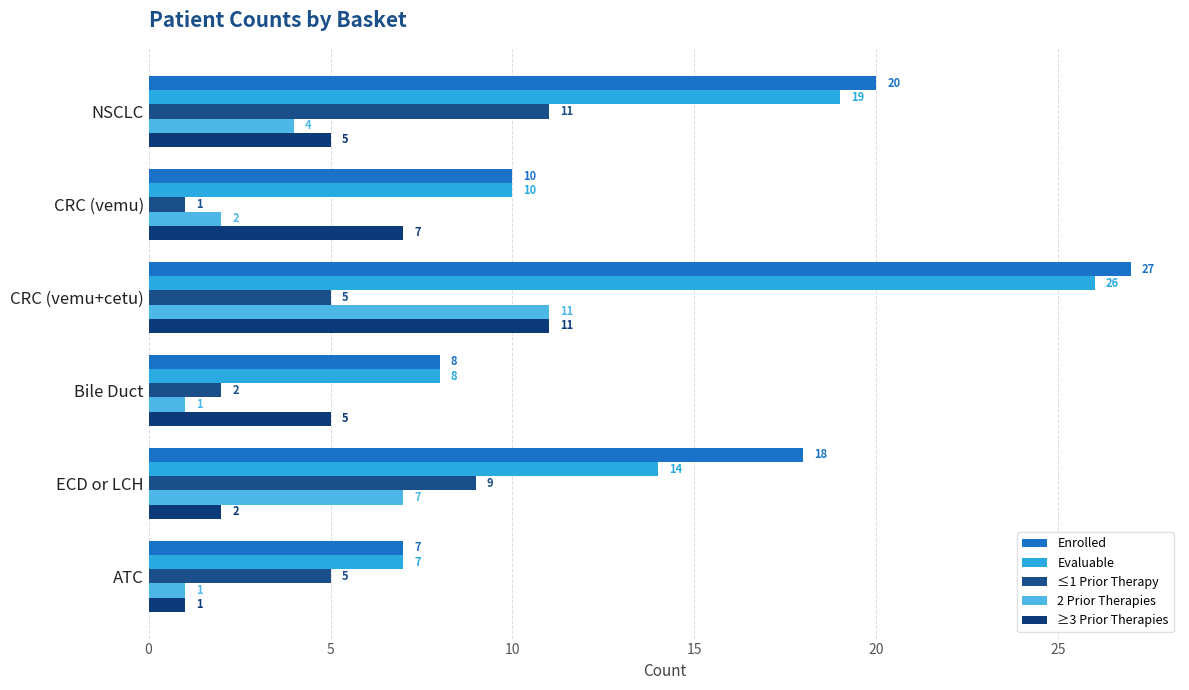

Reading left to right, transcribe all the data shown in this chart.

Enrolled: 20	10	27	8	18	7
Evaluable: 19	10	26	8	14	7
≤1 Prior Therapy: 11	1	5	2	9	5
2 Prior Therapies: 4	2	11	1	7	1
≥3 Prior Therapies: 5	7	11	5	2	1